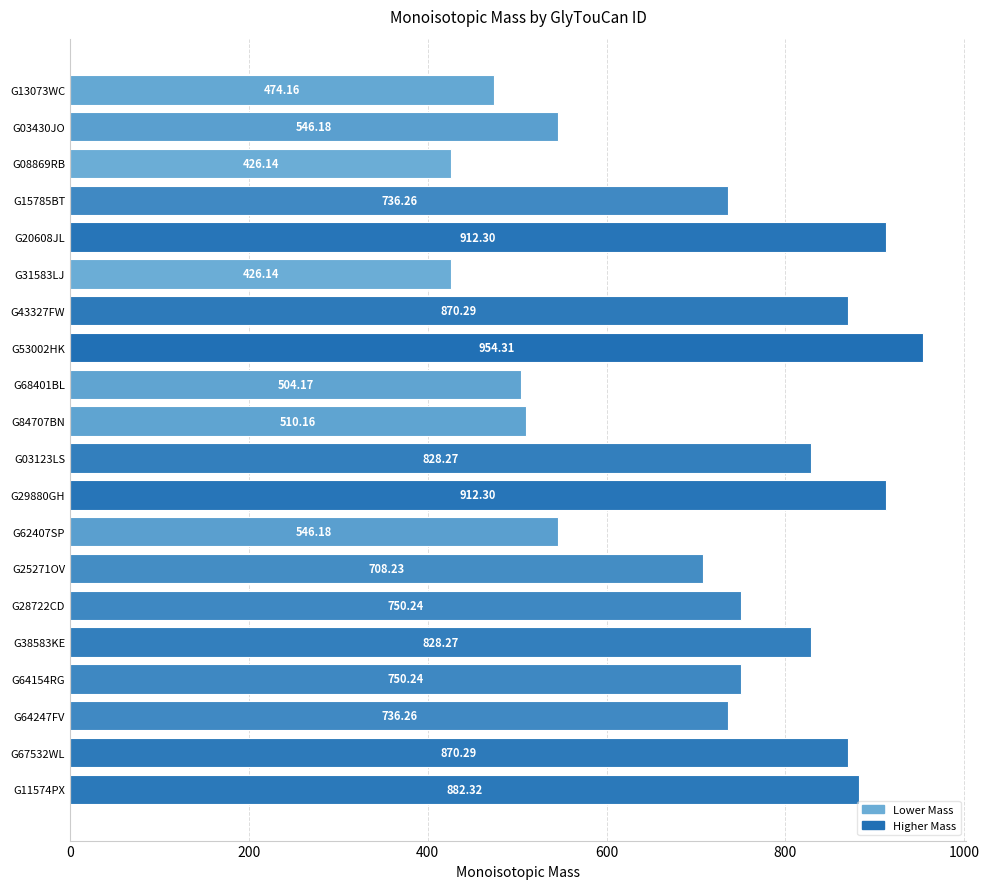

Which has a higher value, G62407SP or G13073WC?

G62407SP